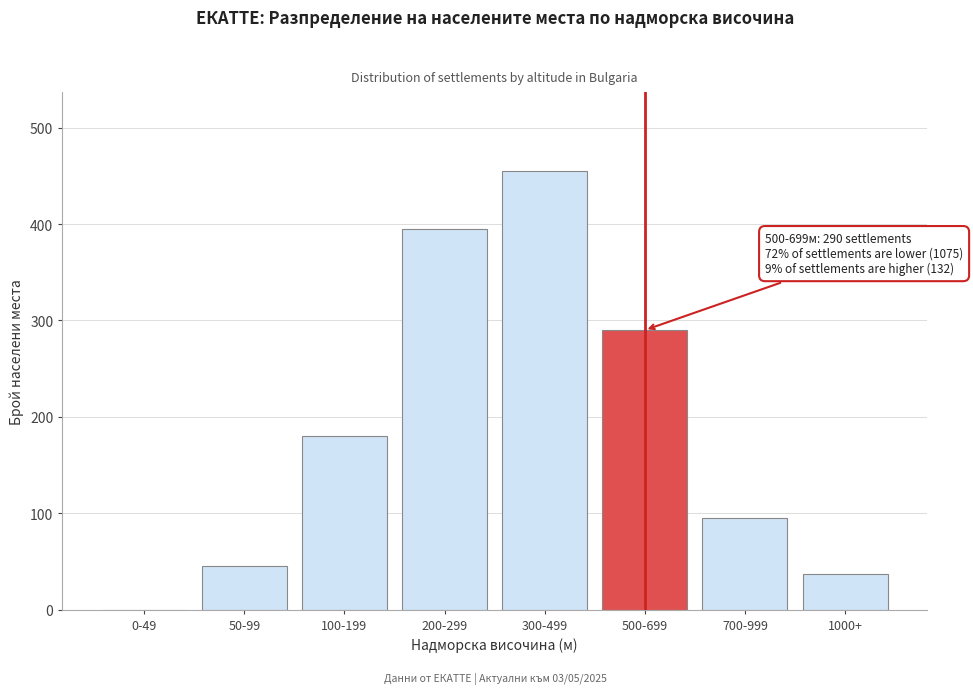

Reading left to right, extract all data points from this chart.

0-49=0	50-99=45	100-199=180	200-299=395	300-499=455	500-699=290	700-999=95	1000+=37